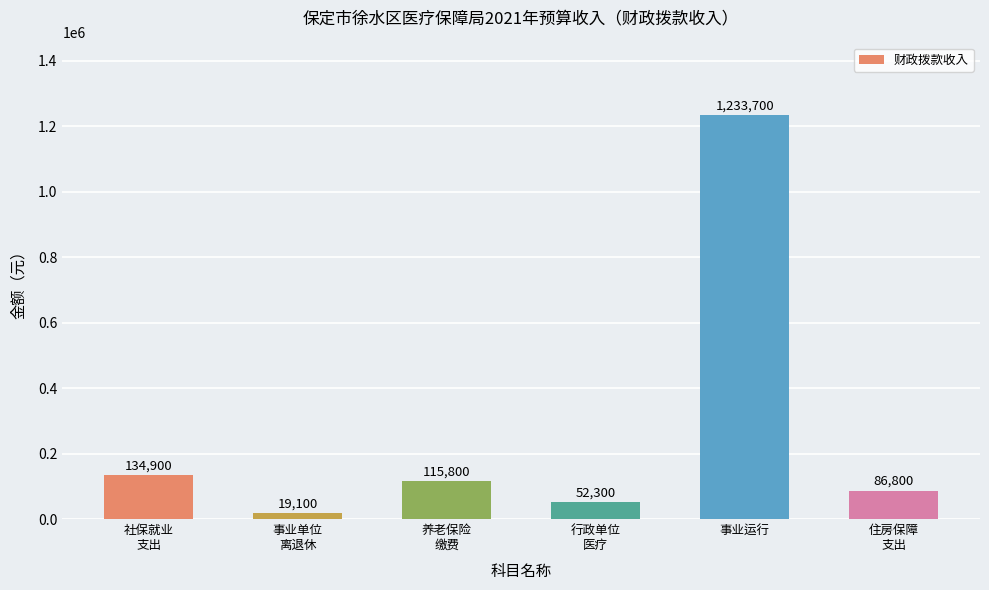

Which category has the highest value across all series?

事业运行